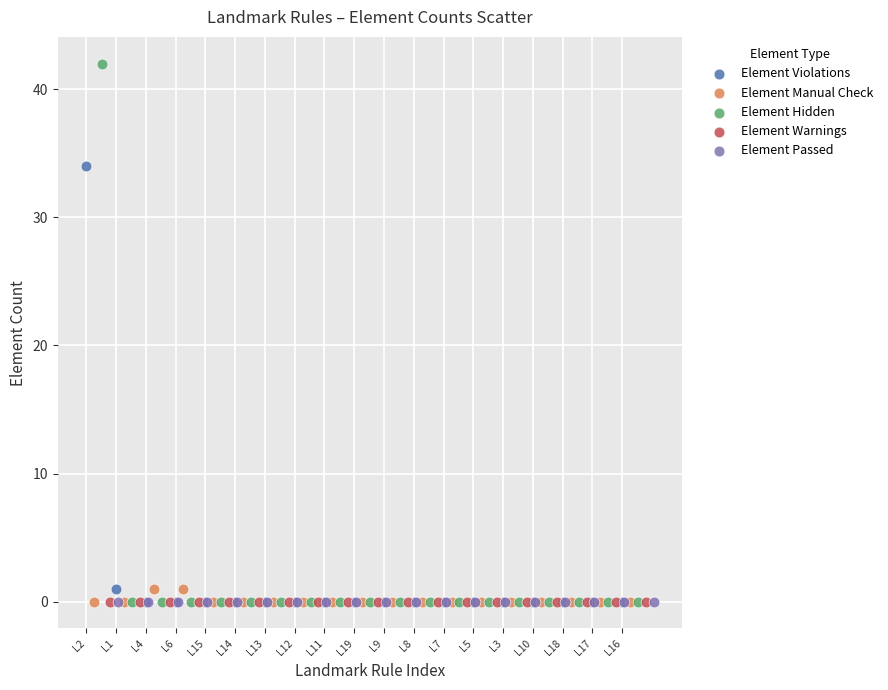

What are all the series names shown in the legend?

Element Violations, Element Manual Check, Element Hidden, Element Warnings, Element Passed